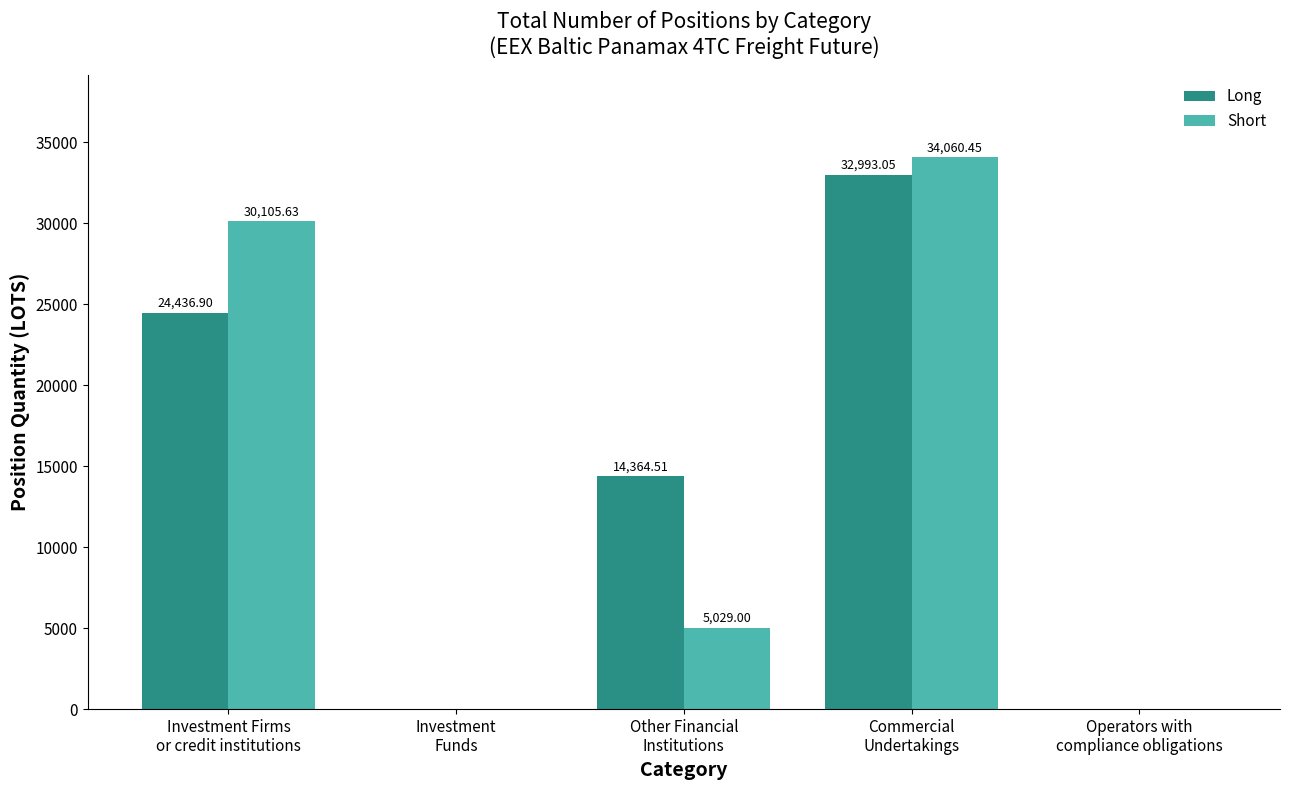

Are the bars grouped side by side (vs. stacked)?

Yes